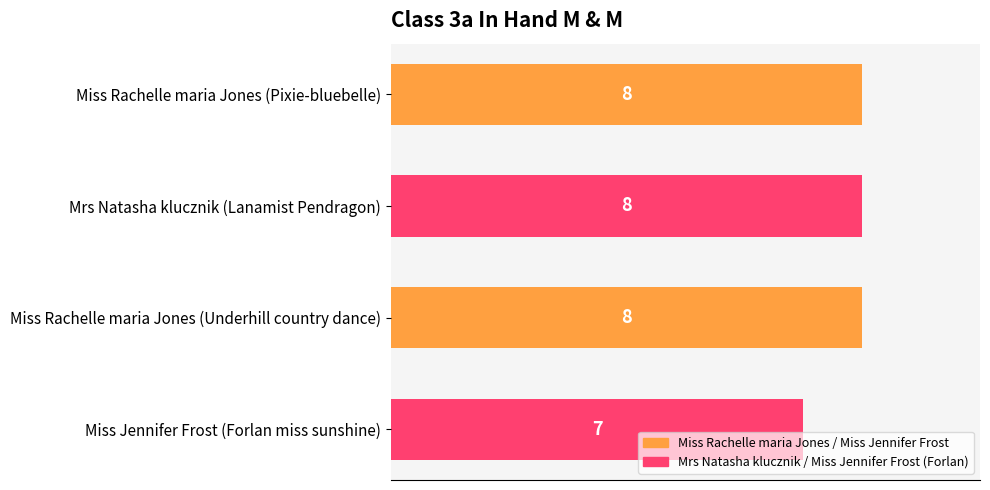

True or false: the data shows 7 at Miss Jennifer Frost (Forlan miss sunshine).

True